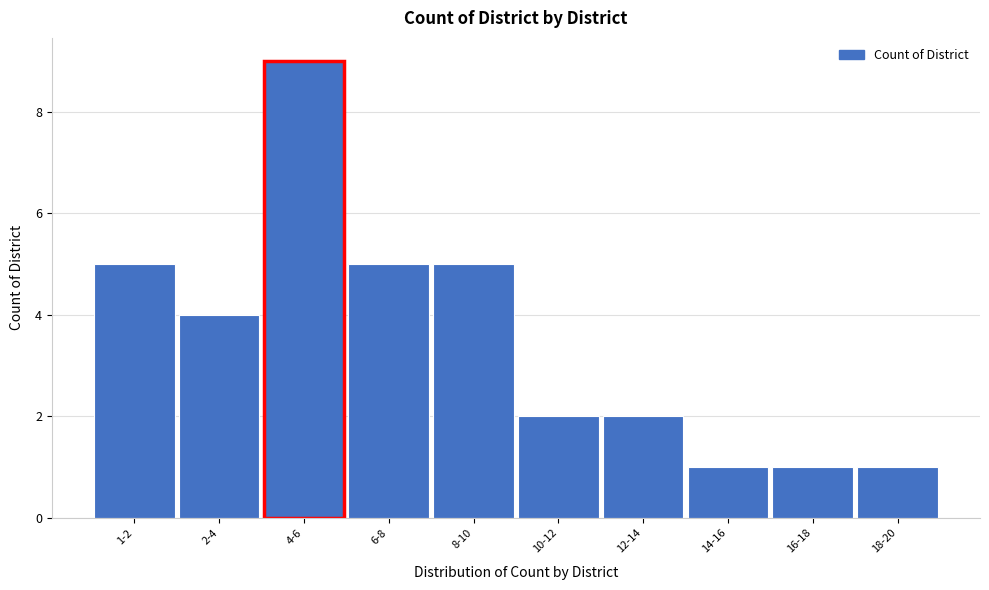

Reading left to right, what are all the values shown in this chart?

5	4	9	5	5	2	2	1	1	1